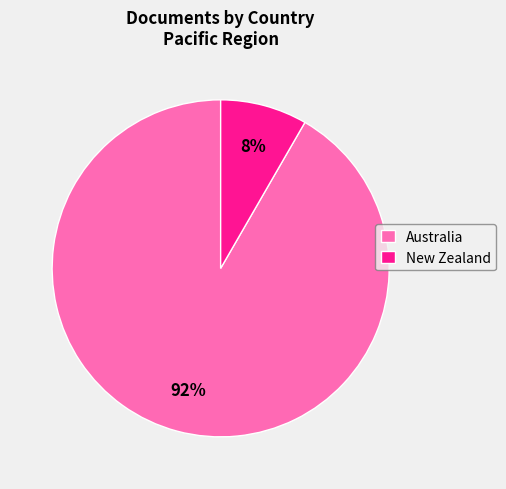

To the nearest percent, what is the combined percentage of New Zealand and Australia?

100%